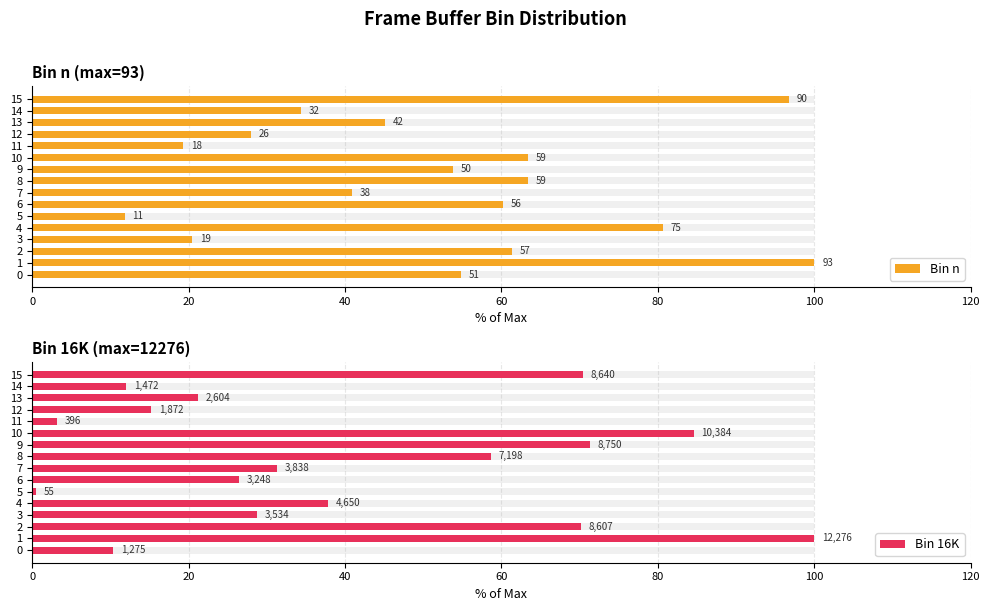

Reading left to right, list all the values displayed in this chart.

Bin n: 54.8	100.0	61.3	20.4	80.6	11.8	60.2	40.9	63.4	53.8	63.4	19.4	28.0	45.2	34.4	96.8
Bin 16K: 10.4	100.0	70.1	28.8	37.9	0.4	26.5	31.3	58.6	71.3	84.6	3.2	15.2	21.2	12.0	70.4